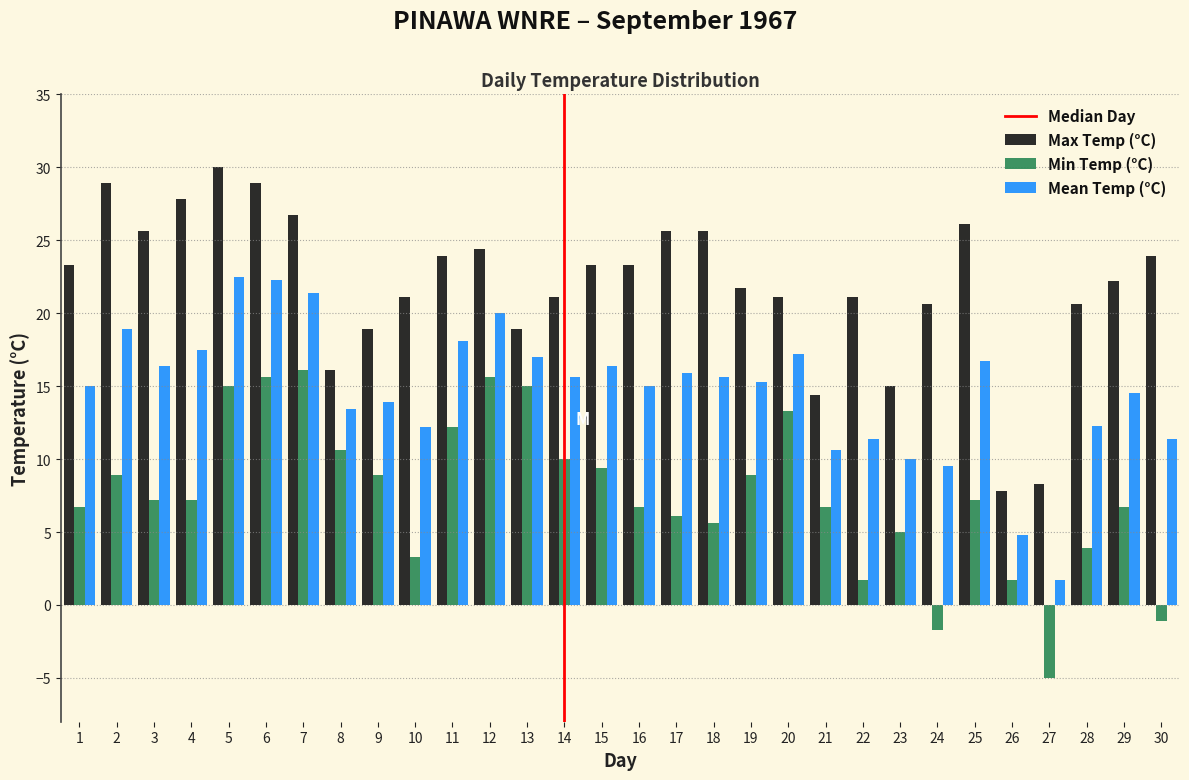

Which series changed the most between 4 and 26?

Max Temp (°C)